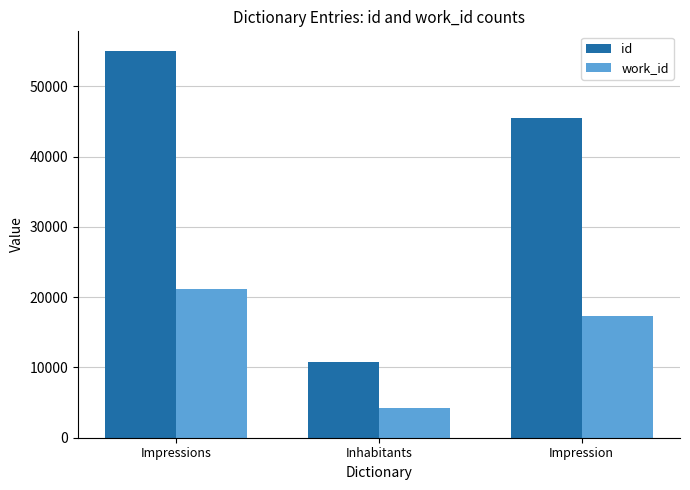

Which category has the lowest value in the id series?

Inhabitants